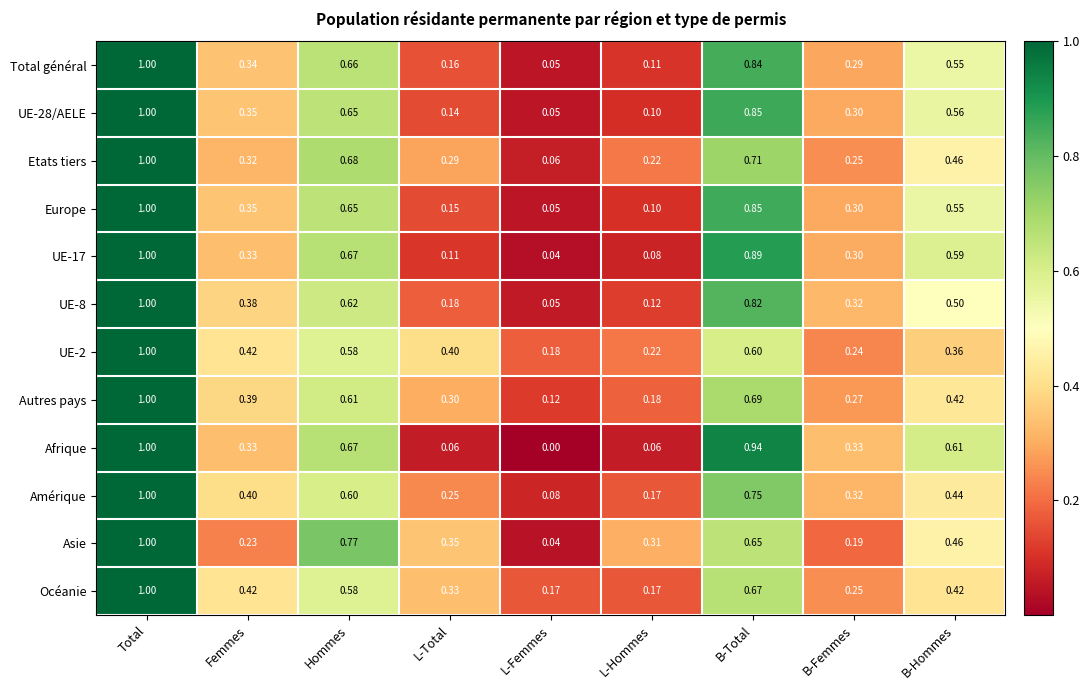

At which label is Asie closest to 0?

L-Femmes